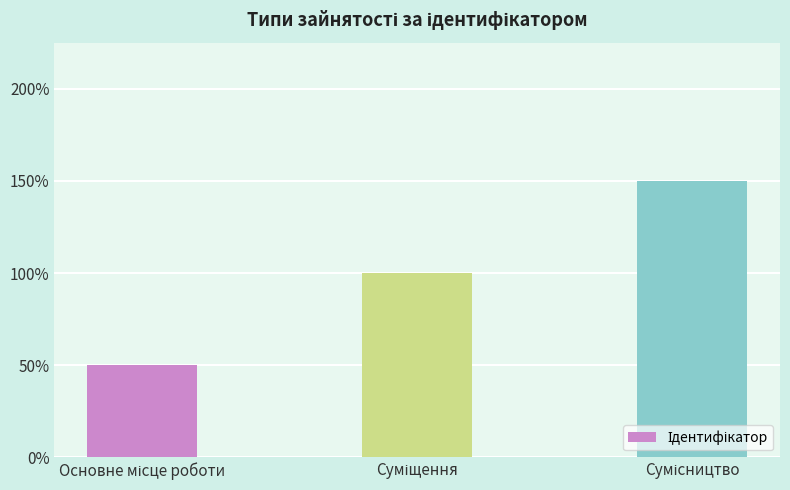

Does the chart contain any negative values?

No